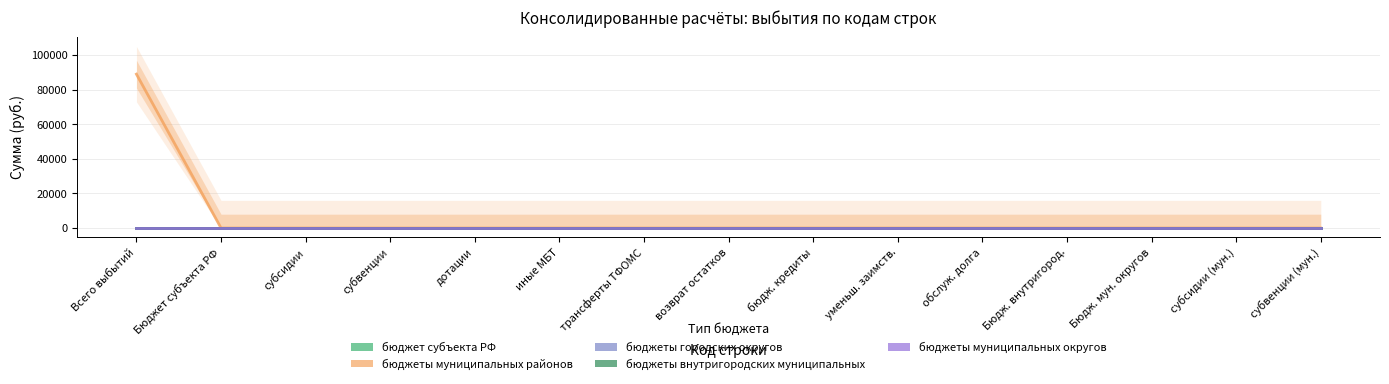

Does the chart have visible grid lines?

Yes